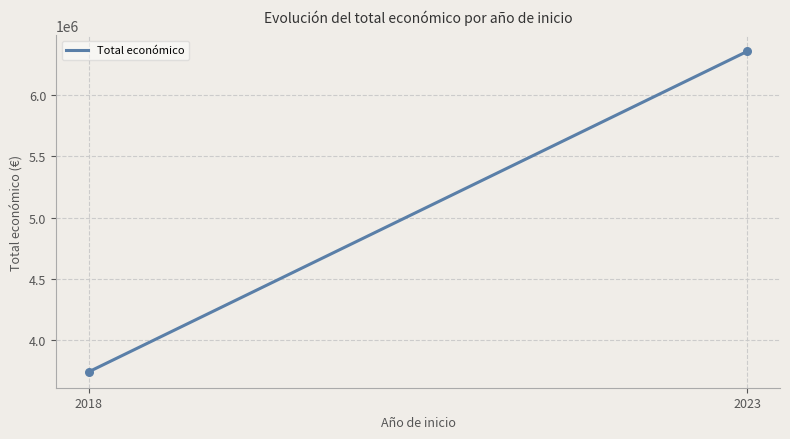

What is the maximum value shown in the chart?

6357762.0